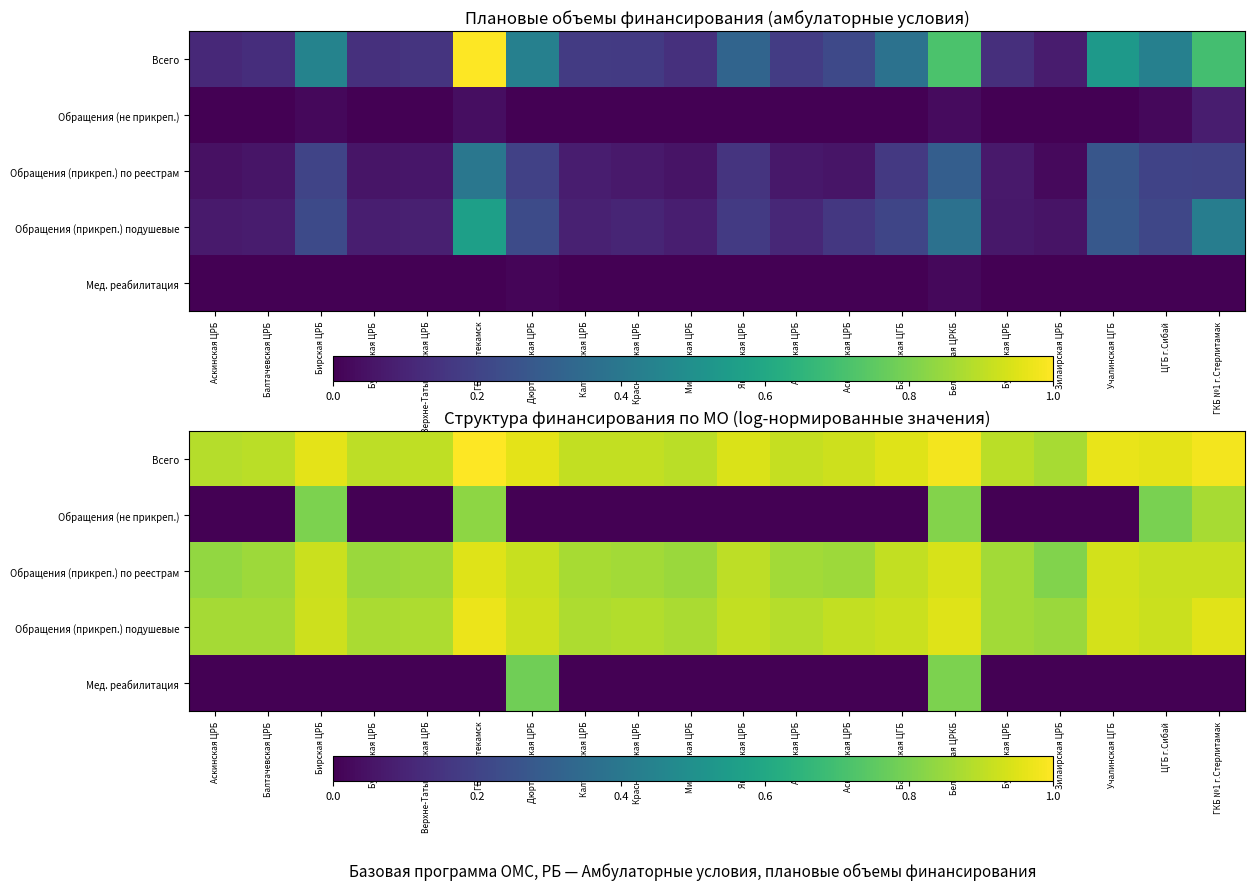

Which label corresponds to the largest value in the chart?

ГБ г.Нефтекамск